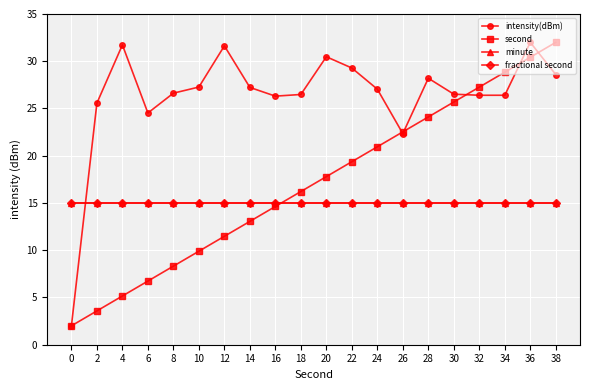

Is this an area chart (filled region under the line)?

No